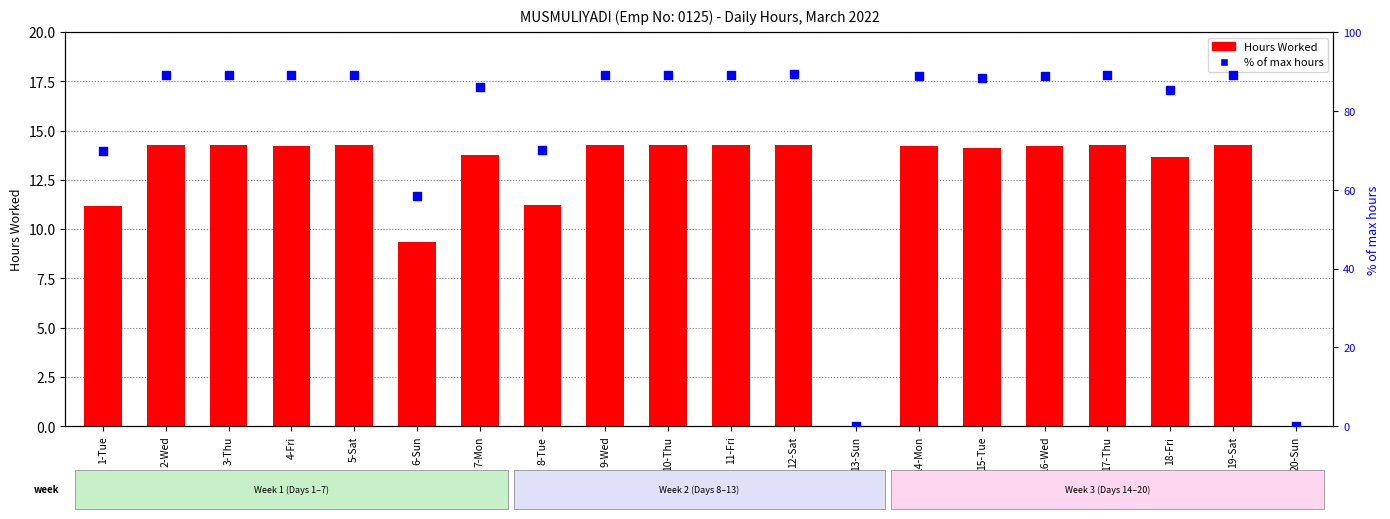

At how many categories does at least one series exceed 81?

15